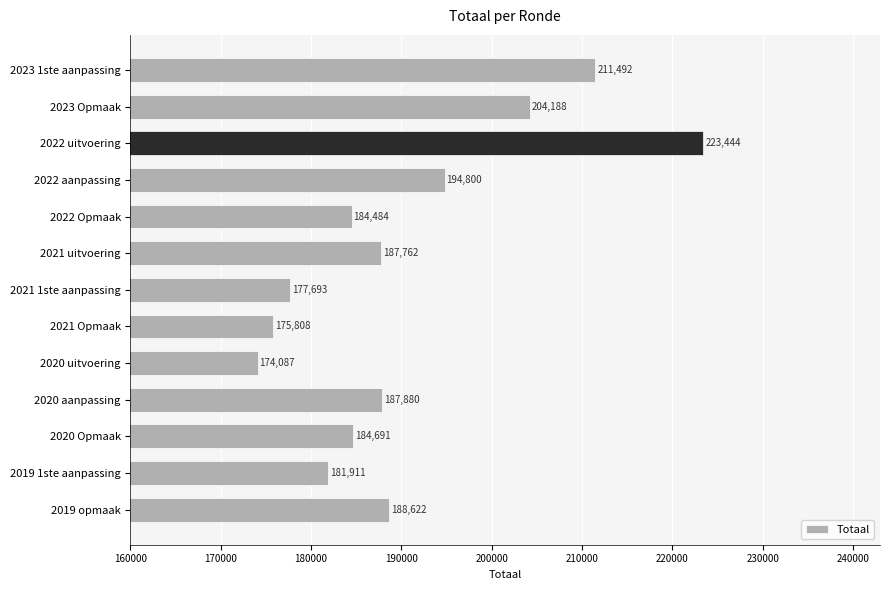

Which category has the highest value across all series?

2022 uitvoering